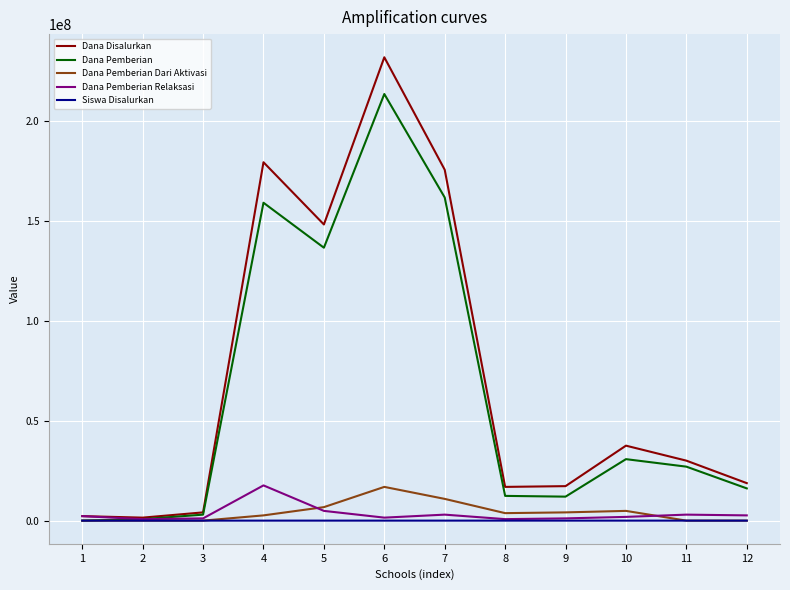

True or false: Dana Pemberian Dari Aktivasi has more than 1 interior local peaks.

True